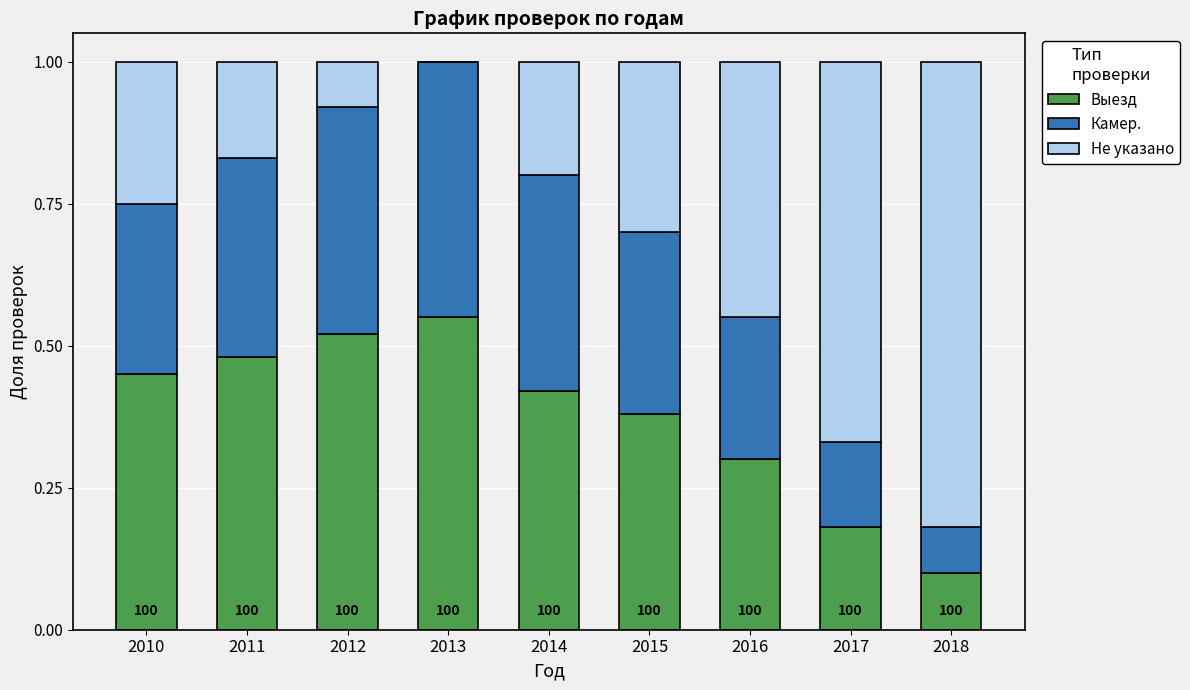

What is the sum of the Выезд values at 2015 and 2013?

0.9